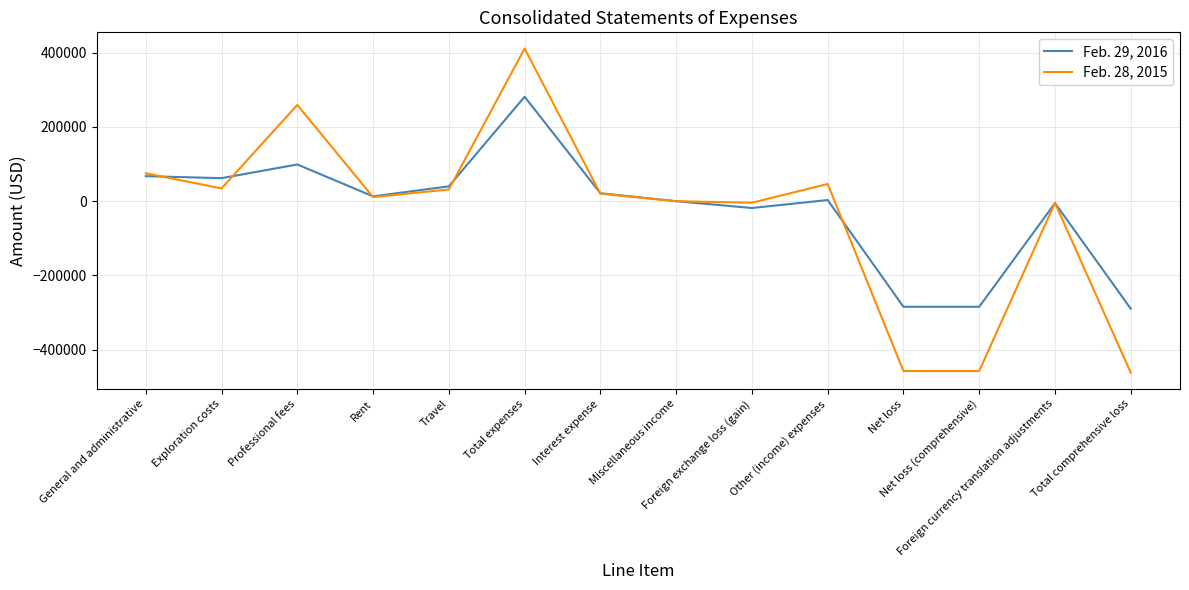

Which series has the widest spread of values?

Feb. 28, 2015